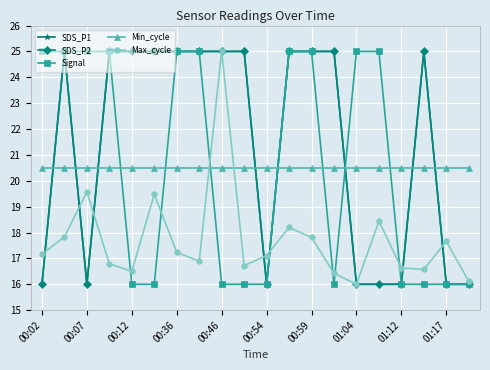

Does the chart have visible grid lines?

Yes